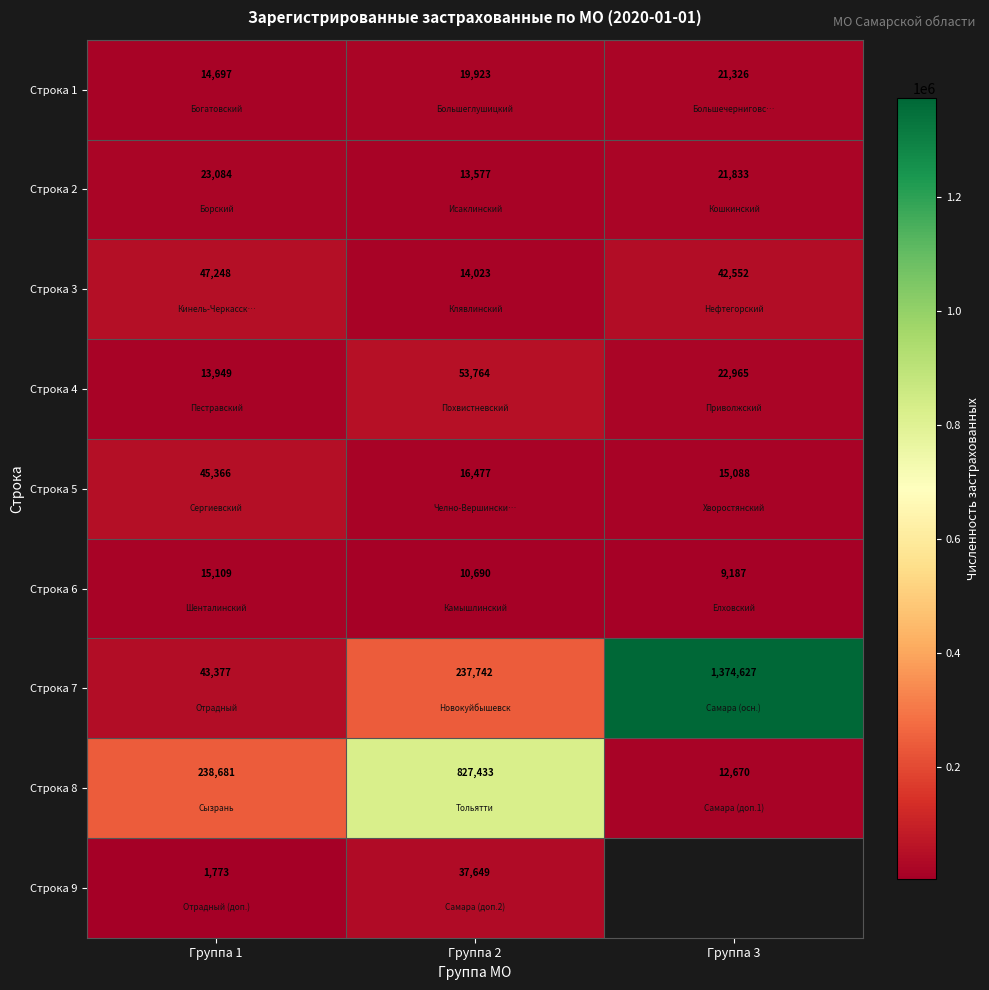

What is the difference between the highest and lowest values at Группа 1?

236908